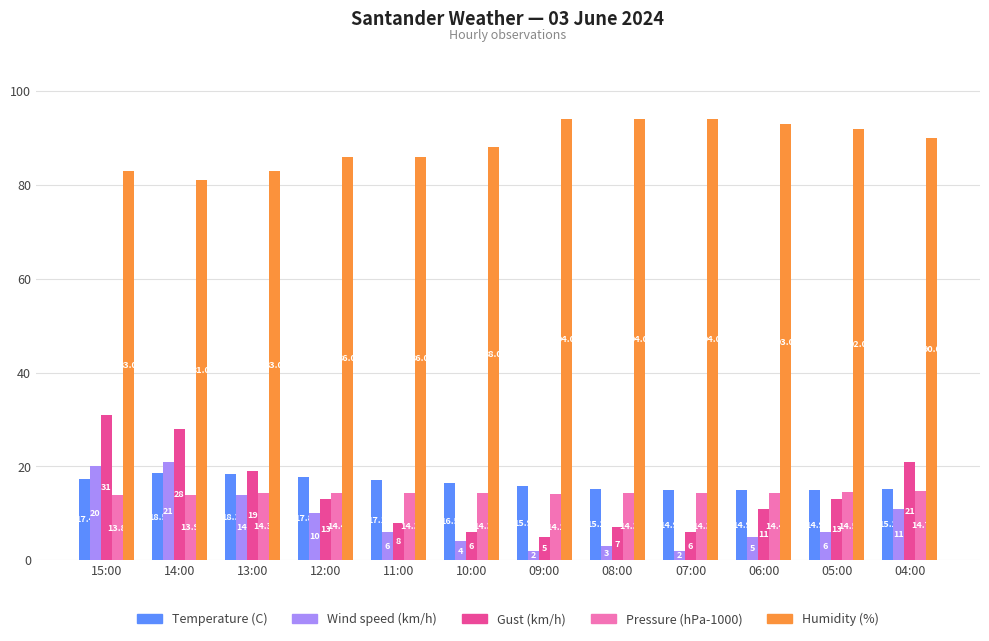

Rank the series at 04:00 from lowest to highest value.

Wind speed (km/h), Pressure (hPa-1000), Temperature (C), Gust (km/h), Humidity (%)